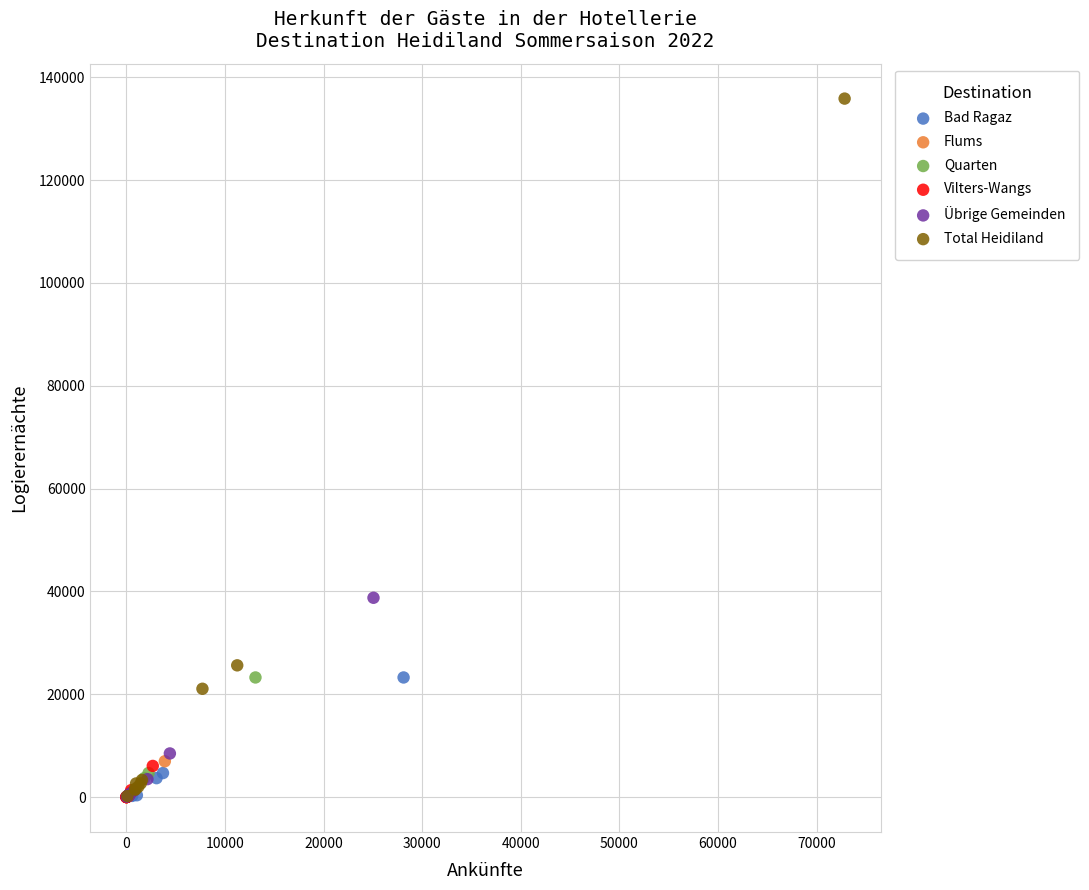

What are all the series names shown in the legend?

Bad Ragaz, Flums, Quarten, Vilters-Wangs, Übrige Gemeinden, Total Heidiland